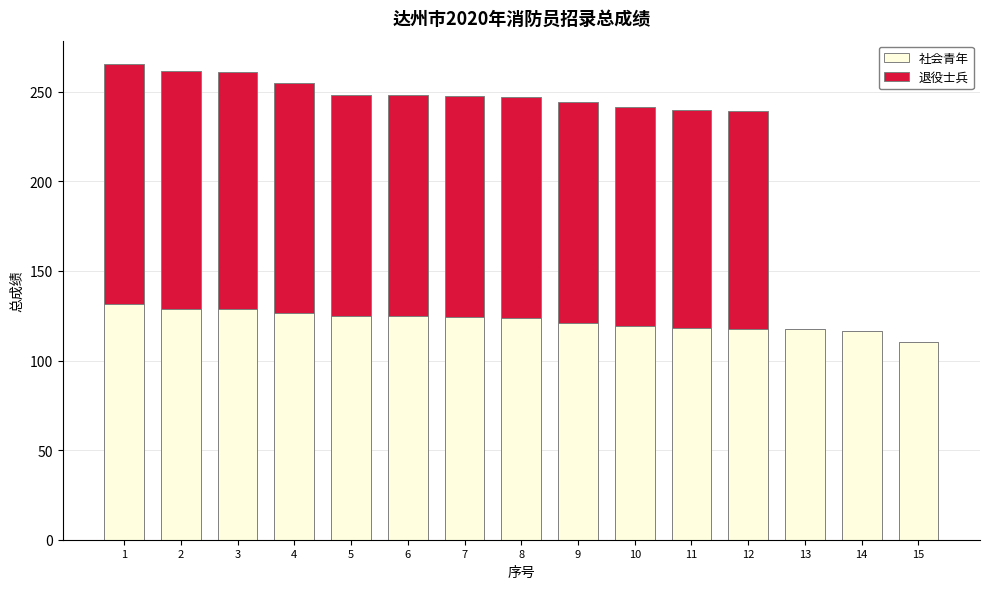

What is the sum of the 社会青年 values at 3 and 1?

260.6